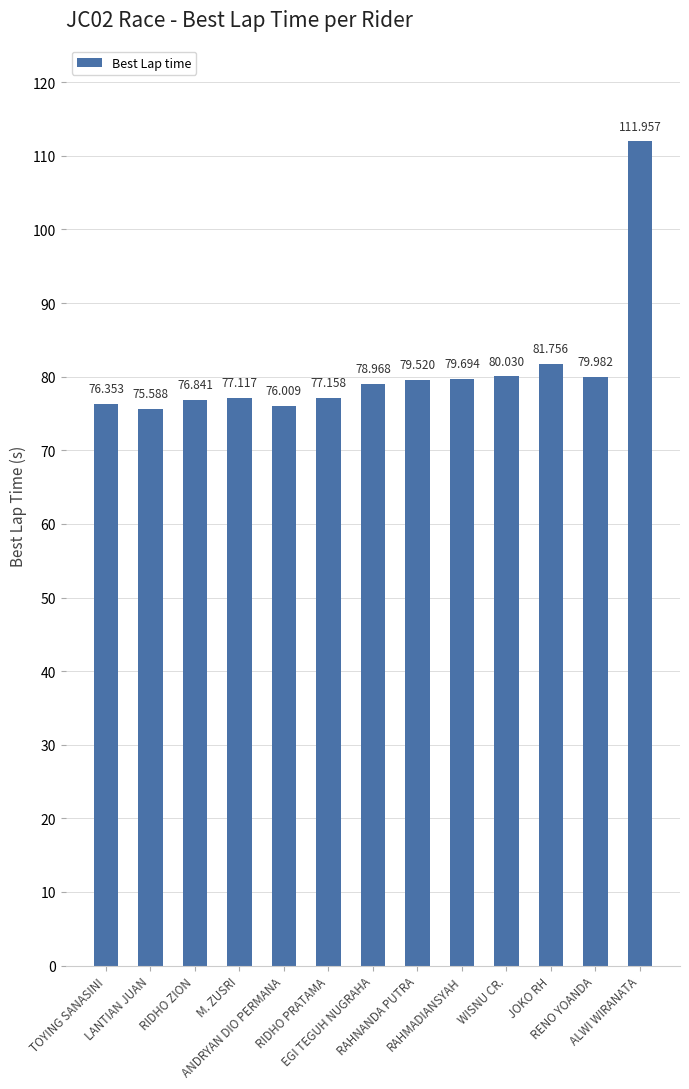

What is the label of the 5th bar from the left?

ANDRYAN DIO PERMANA